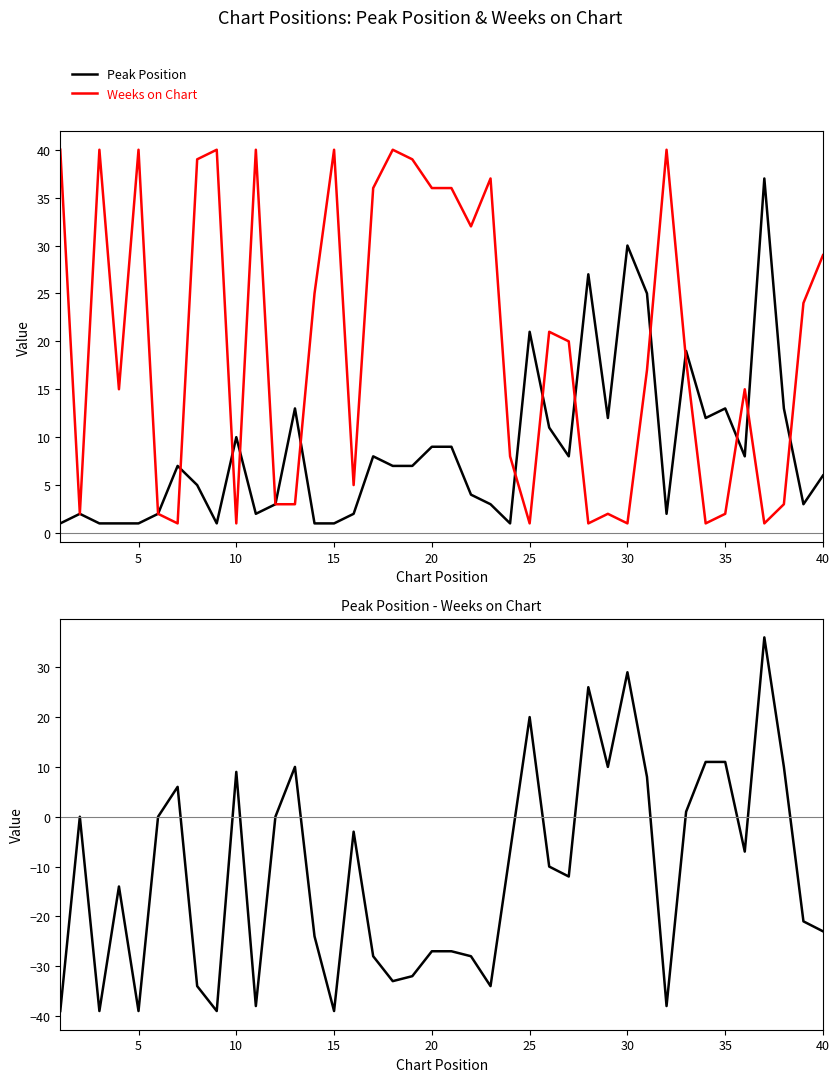

What is the maximum value for Weeks on Chart?

40